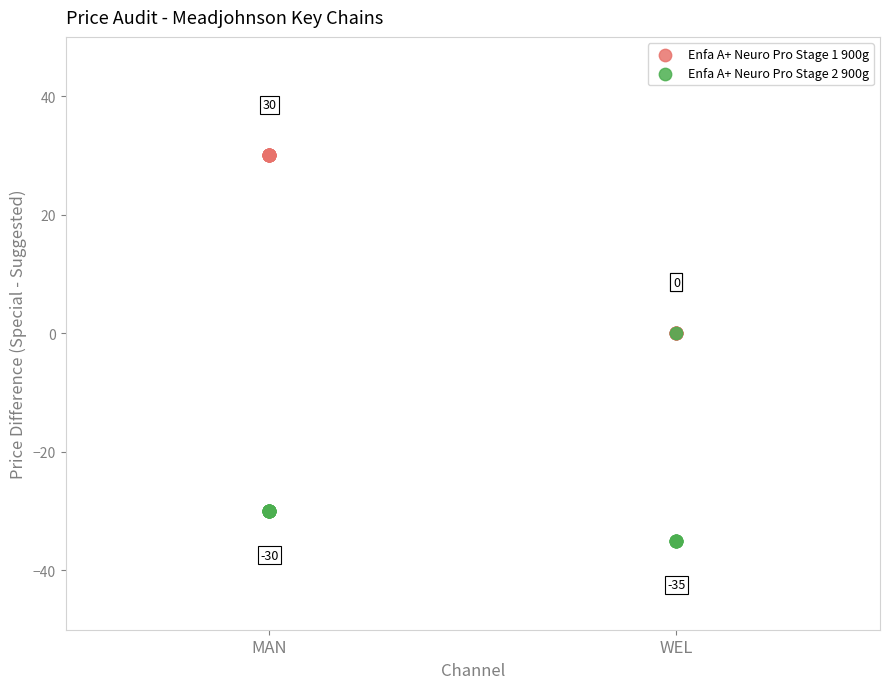

What are all the series names shown in the legend?

Enfa A+ Neuro Pro Stage 1 900g, Enfa A+ Neuro Pro Stage 2 900g